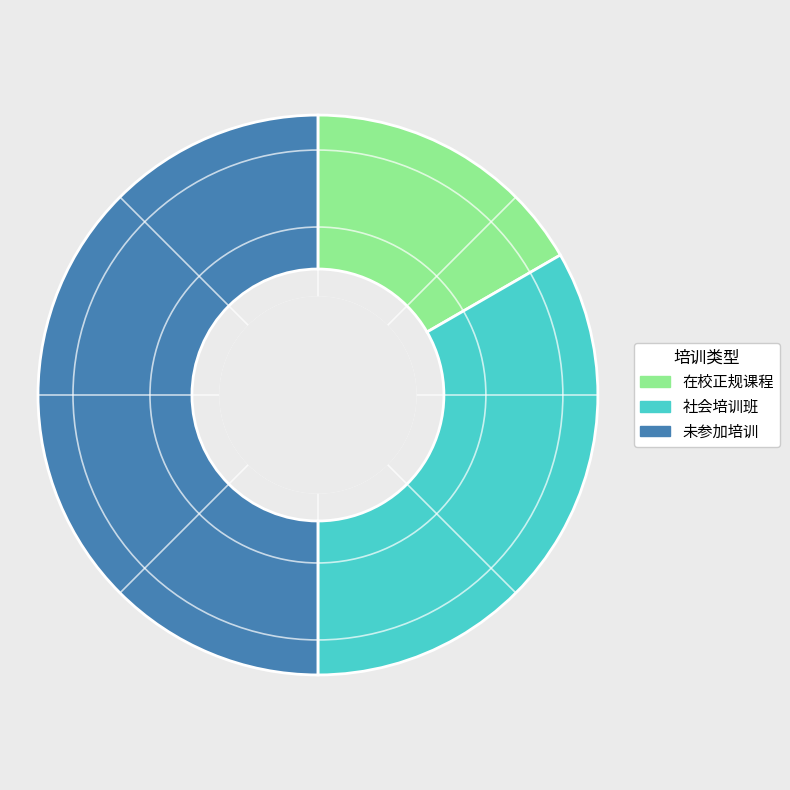

Which slice is the largest?

未参加培训